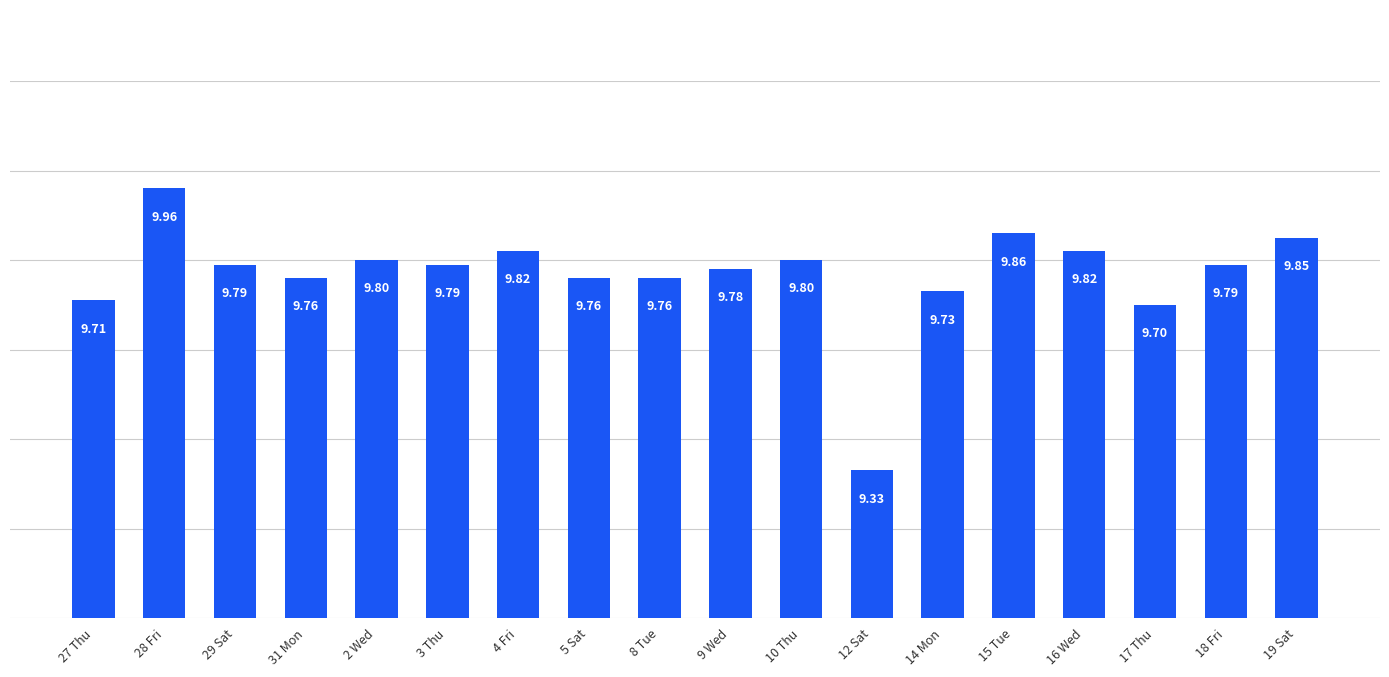

What is the ratio of the value at 15 Tue to the value at 17 Thu?

1.0